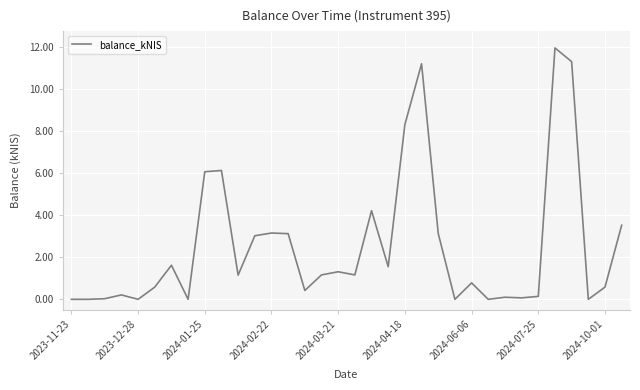

What is the maximum value shown in the chart?

11.9